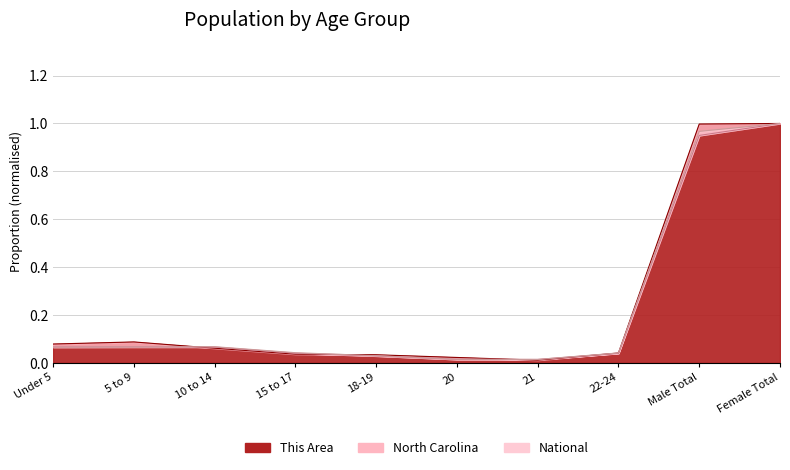

True or false: This Area has a value of 0.1 at 22-24.

False